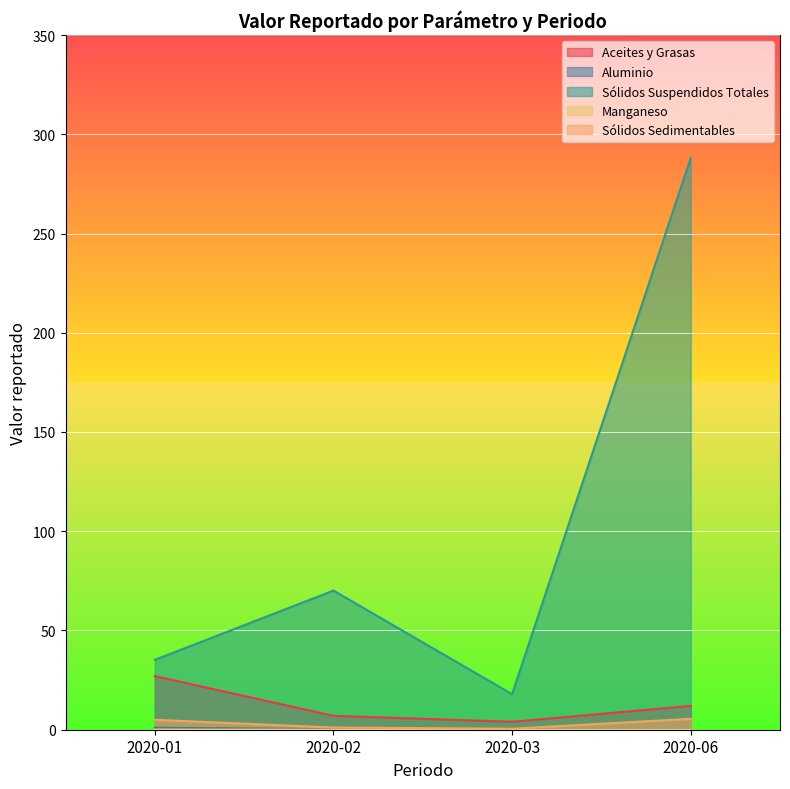

Where is Sólidos Sedimentables nearest to the value 3?

2020-02